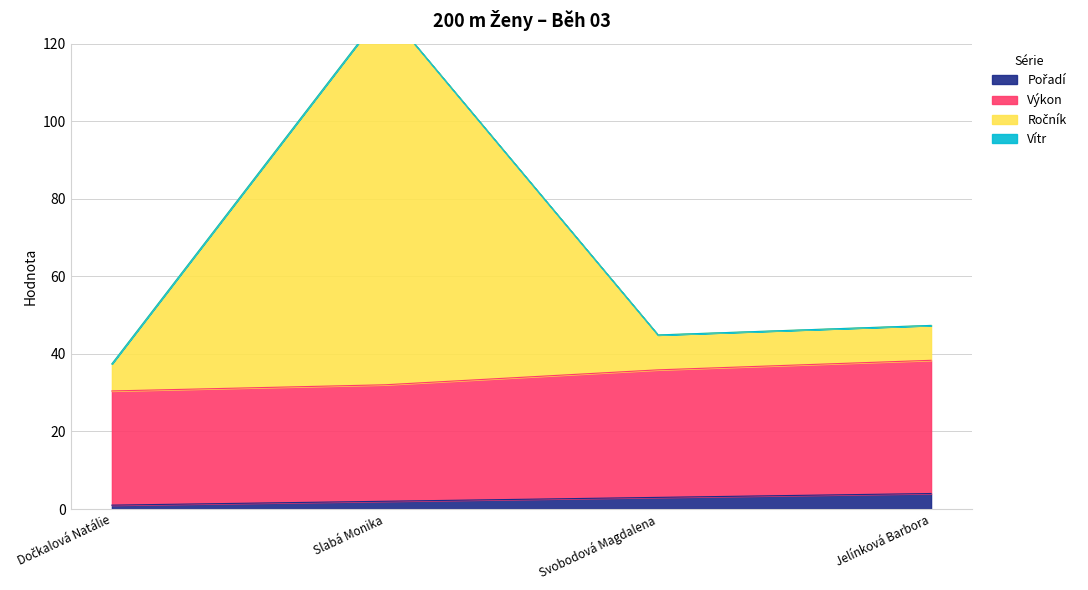

How many interior local peaks does the Ročník series have?

1